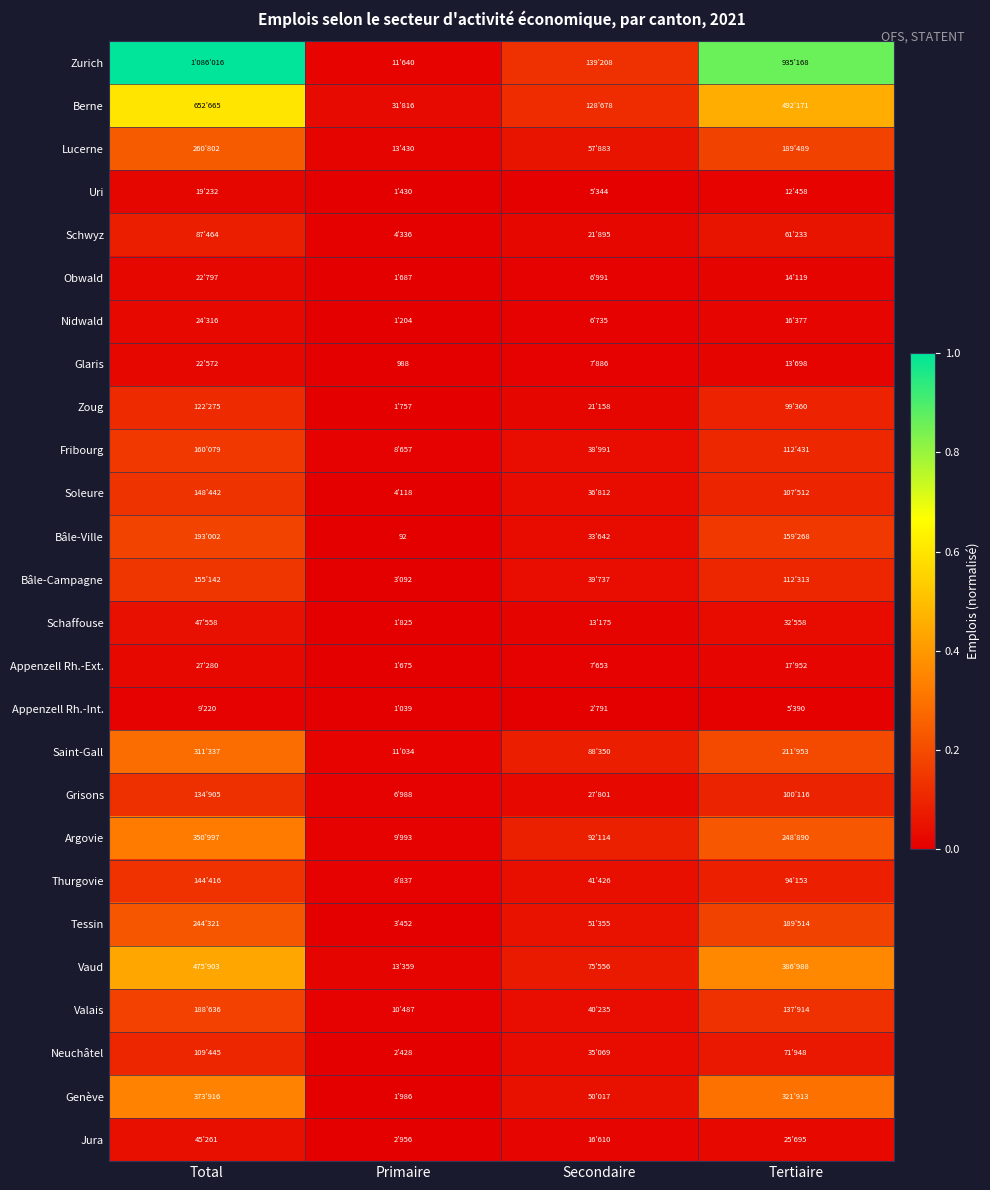

Is it true that Valais equals 0.2 at Total?

True